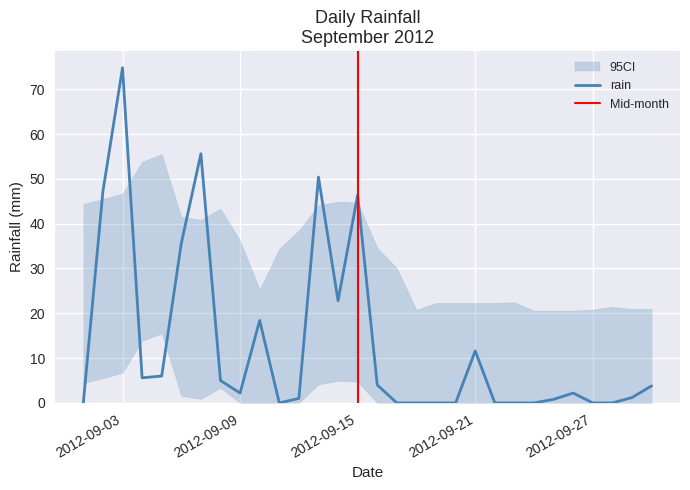

Which category has the lowest value across all series?

2012-09-01